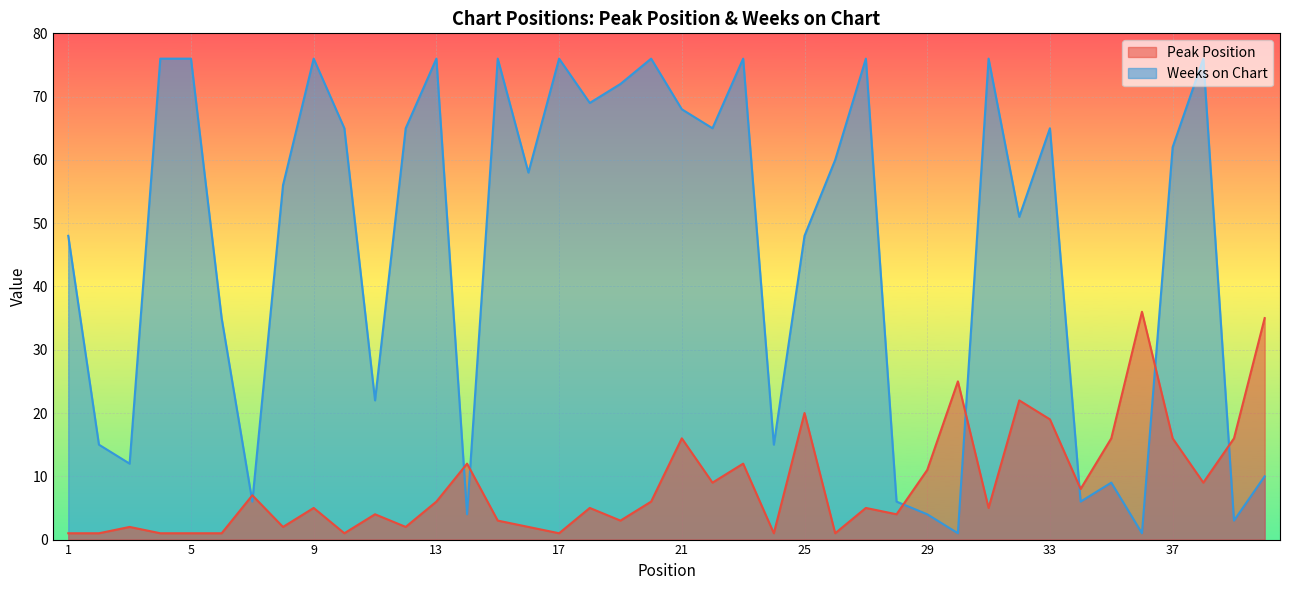

Which series has the largest total across all categories?

Weeks on Chart